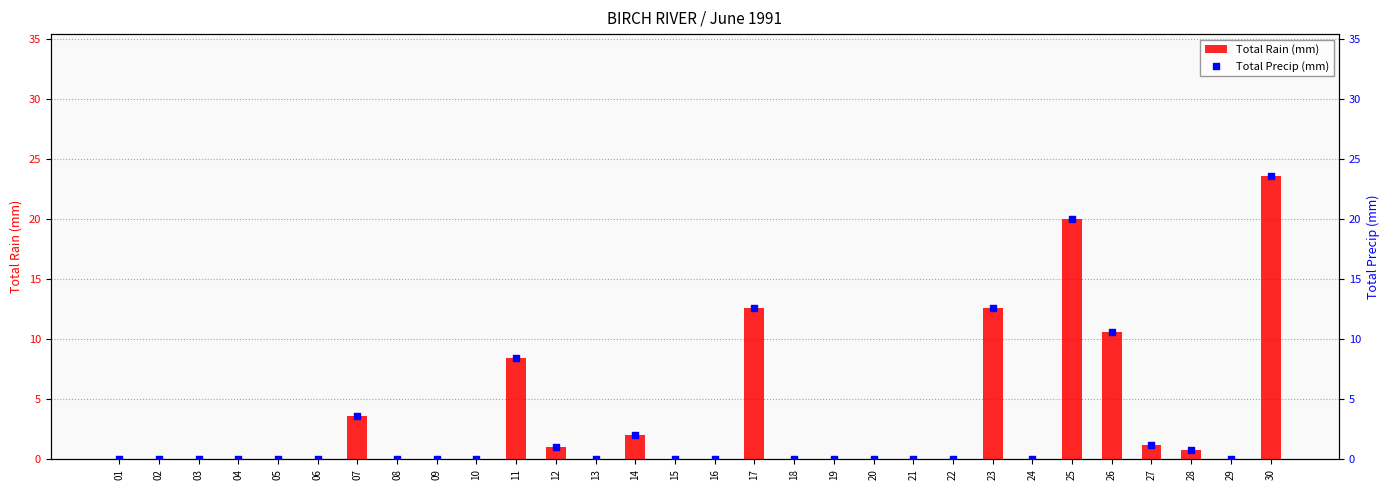

Which series contains the lowest Y value?

Total Rain (mm)